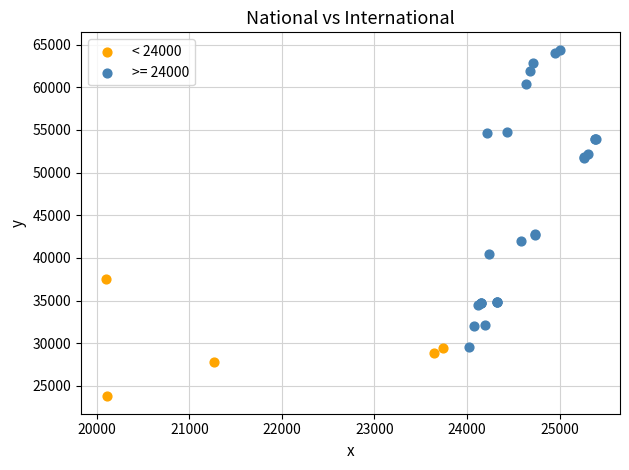

Which series has the largest Y range (max minus min)?

>= 24000